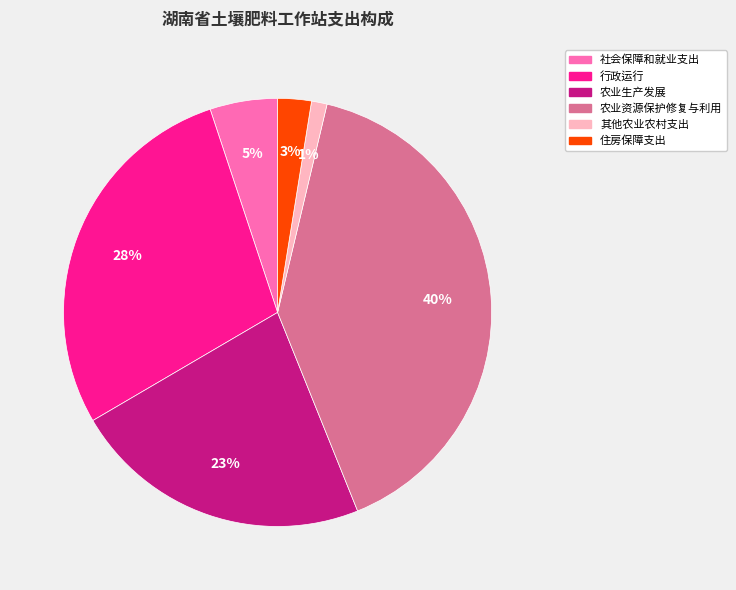

How many segments does this pie chart have?

6